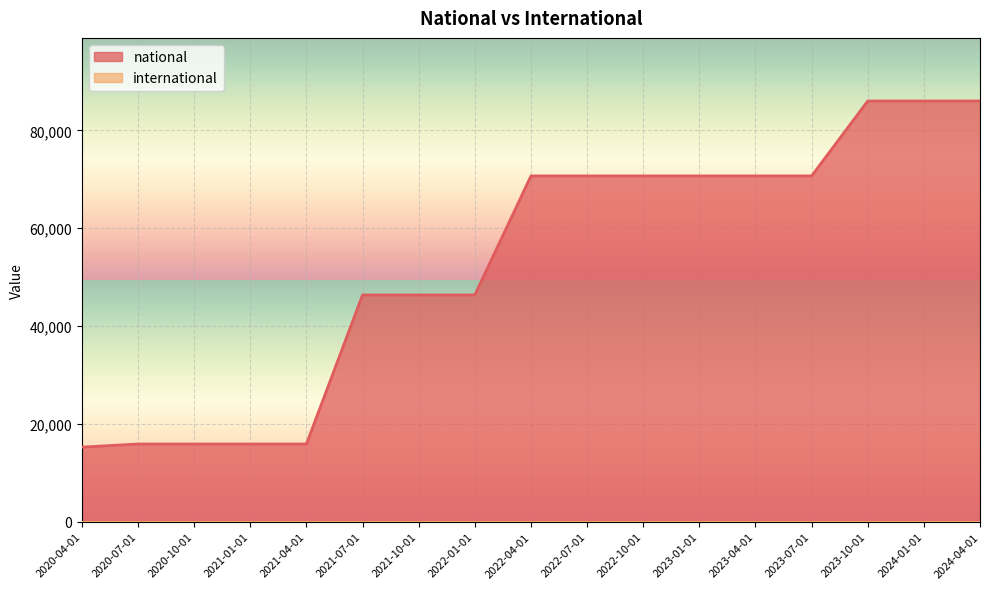

How many categories are shown in the chart?

17